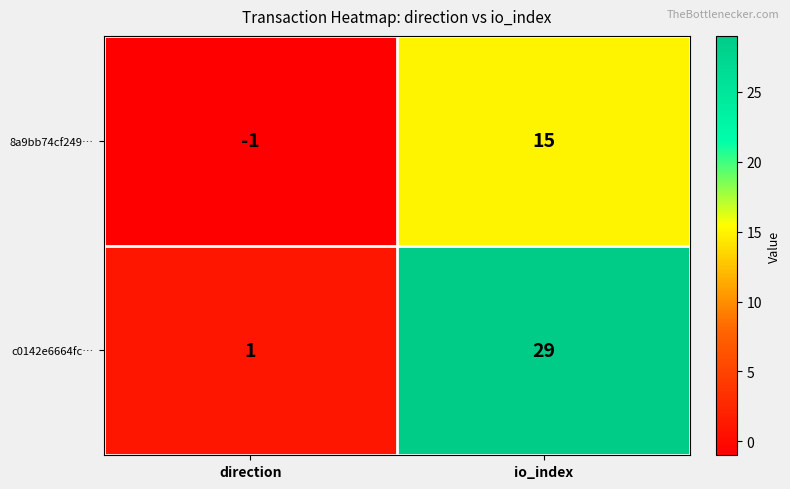

List the series in order of their peak value, highest first.

c0142e6664fc…, 8a9bb74cf249…